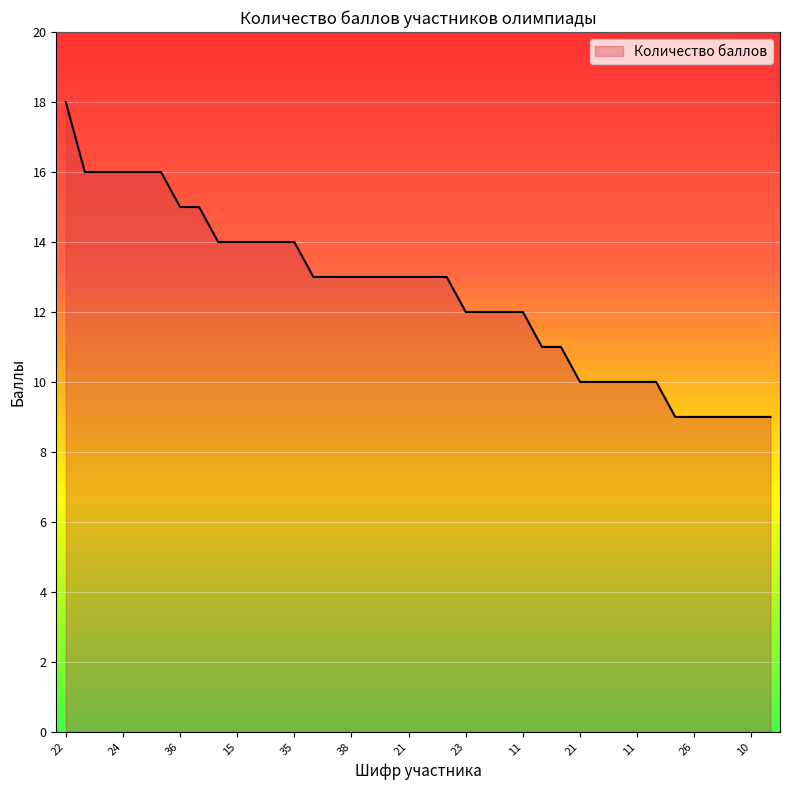

What is the maximum value shown in the chart?

18